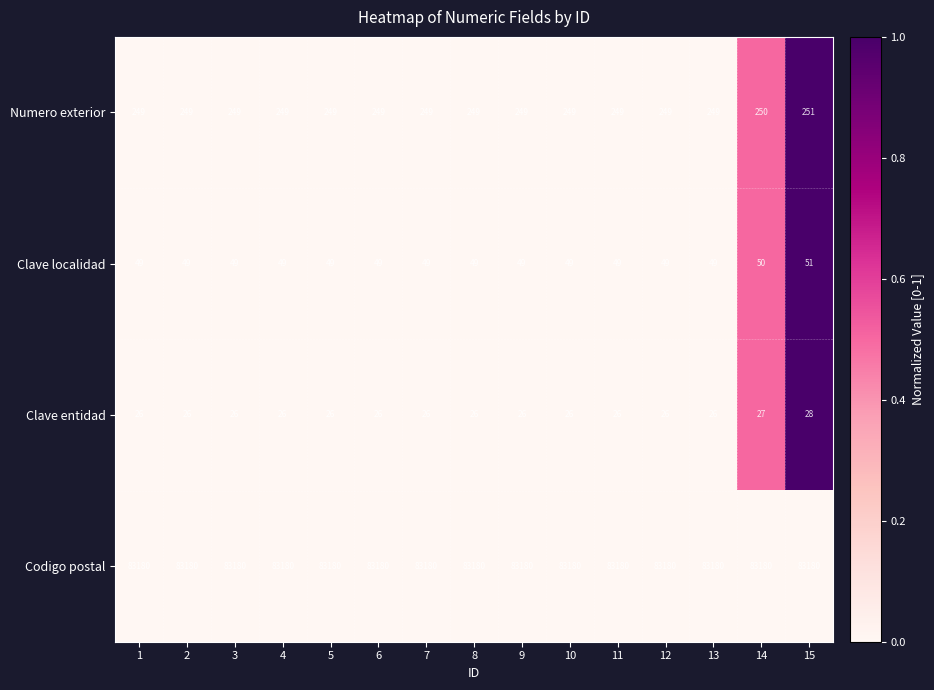

What is the minimum value for Clave entidad?

26